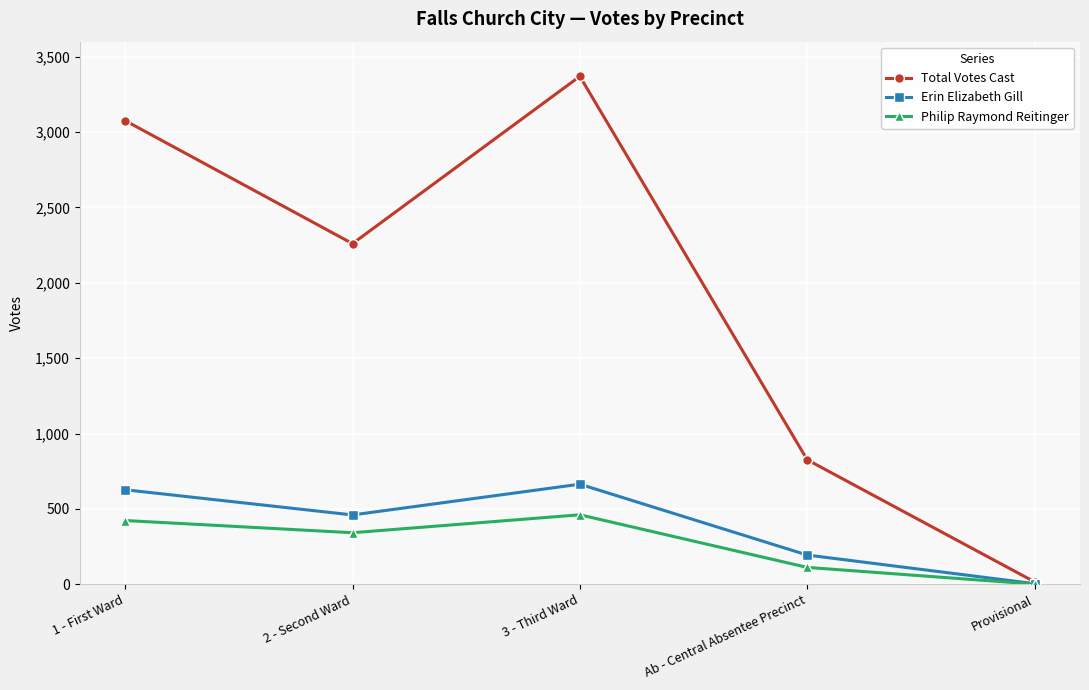

Does the chart display data point markers on the line(s)?

Yes